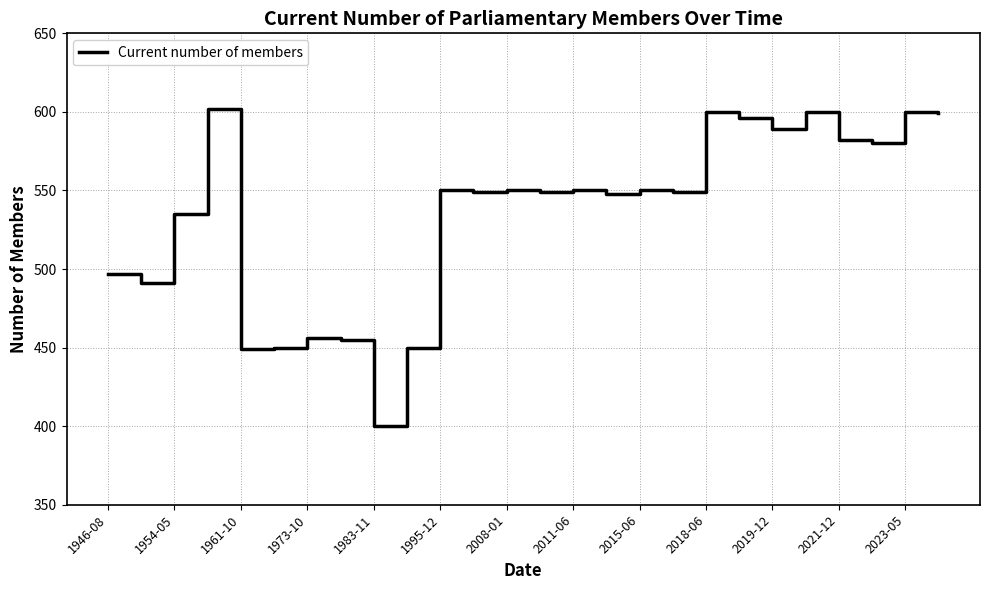

What is the smallest value displayed?

400